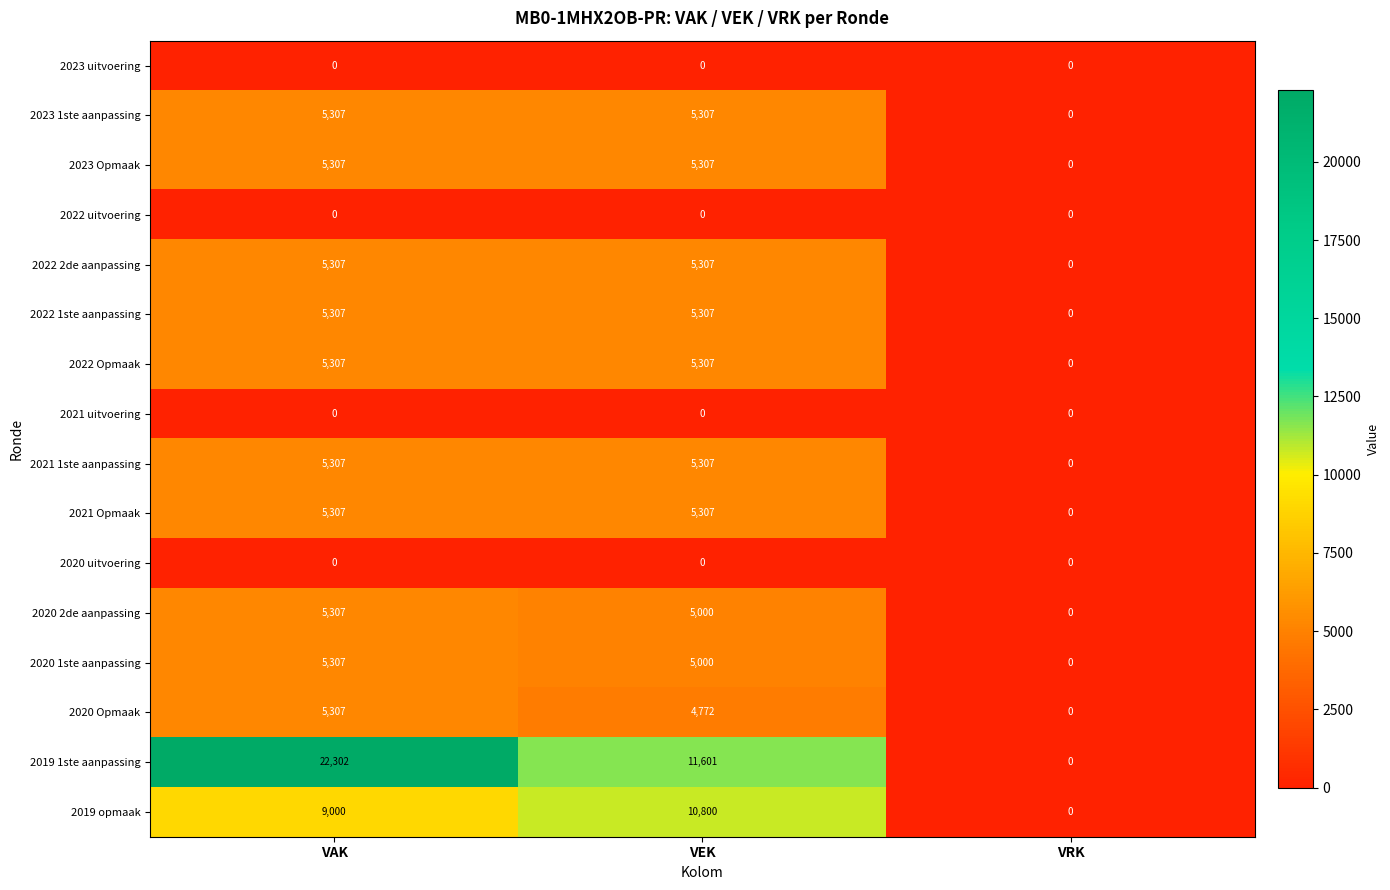

Which series has the largest total across all categories?

2019 1ste aanpassing